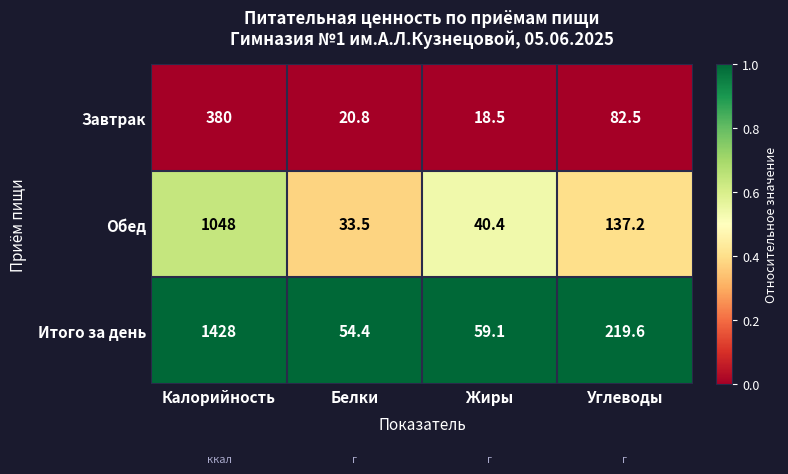

What is the spread (max minus min) of values at Белки?

33.6